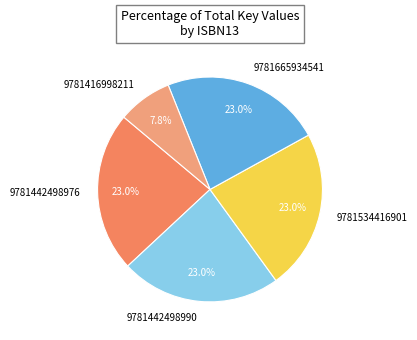

What is the smallest slice in the pie chart?

9781416998211